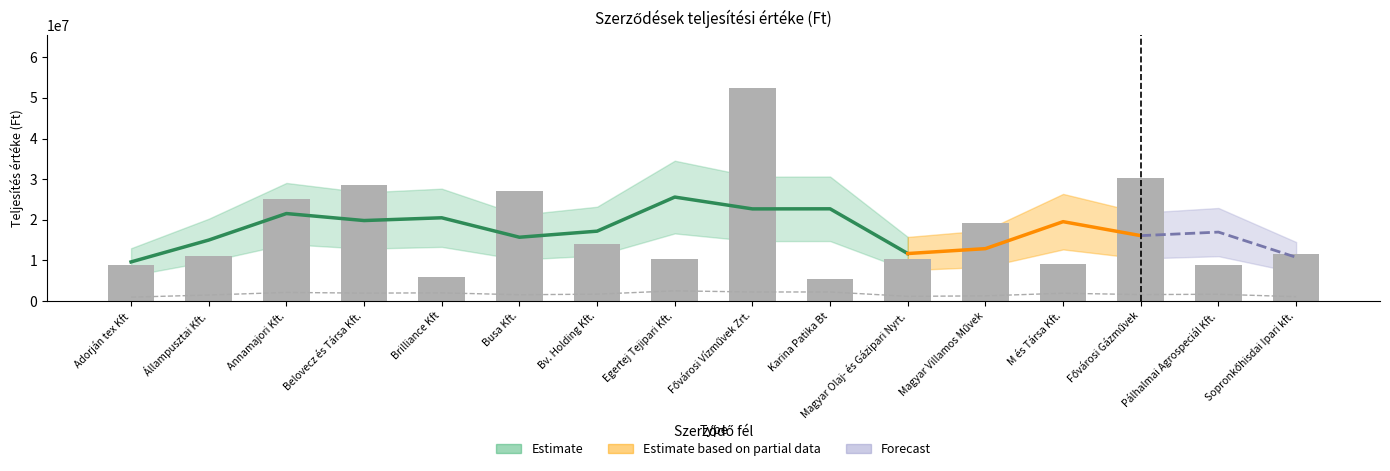

Rank the categories by value from lowest to highest.

Karina Patika Bt, Brilliance Kft, Adorján tex Kft, Pálhalmai Agrospeciál Kft., M és Társa Kft., Egertej Tejipari Kft., Magyar Olaj- és Gázipari Nyrt., Állampusztai Kft., Sopronkőhisdai Ipari kft., Bv. Holding Kft., Magyar Villamos Művek, Annamajori Kft., Busa Kft., Belovecz és Társa Kft., Fővárosi Gázművek, Fővárosi Vízművek Zrt.